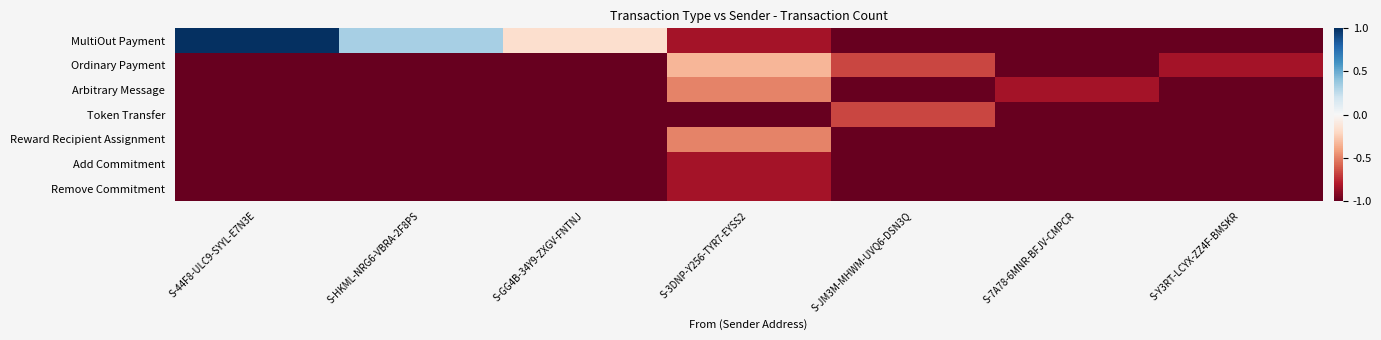

Which category has the highest value across all series?

S-44F8-ULC9-SYYL-E7N3E